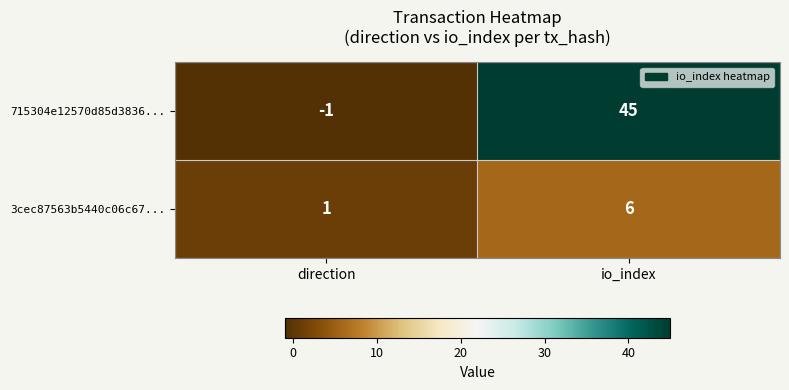

Which series has the largest range (max minus min)?

715304e12570d85d3836...